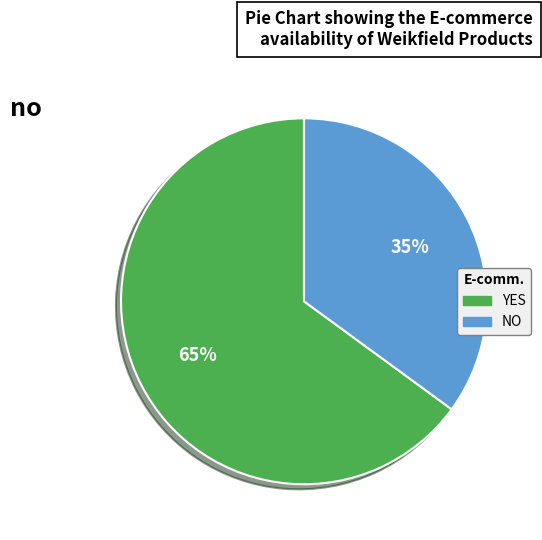

To the nearest percent, what percentage of the pie is YES?

65%